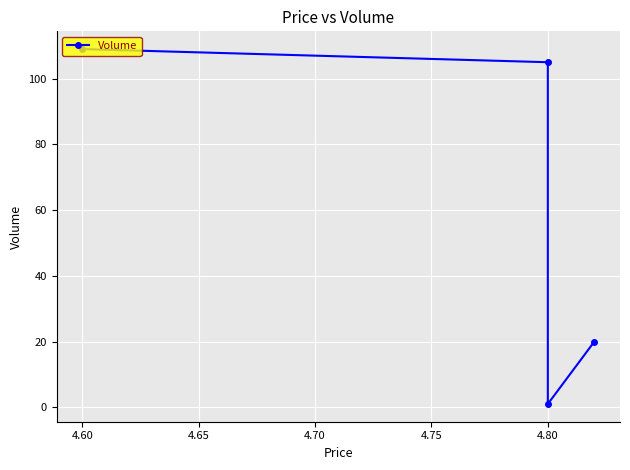

True or false: the data has more than 2 interior local peaks.

False